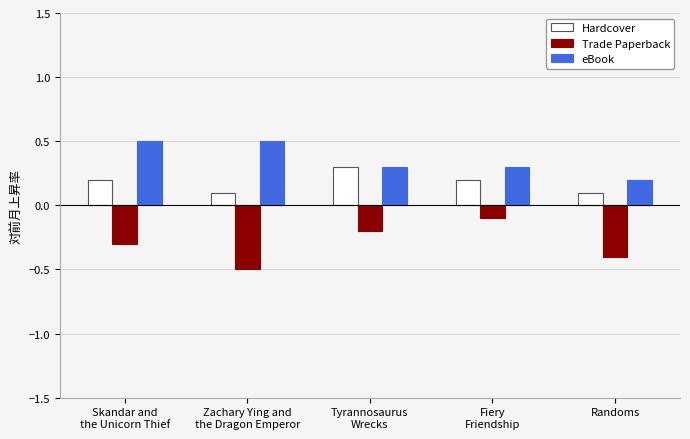

What is the total value across all series at Skandar and
the Unicorn Thief?

0.4